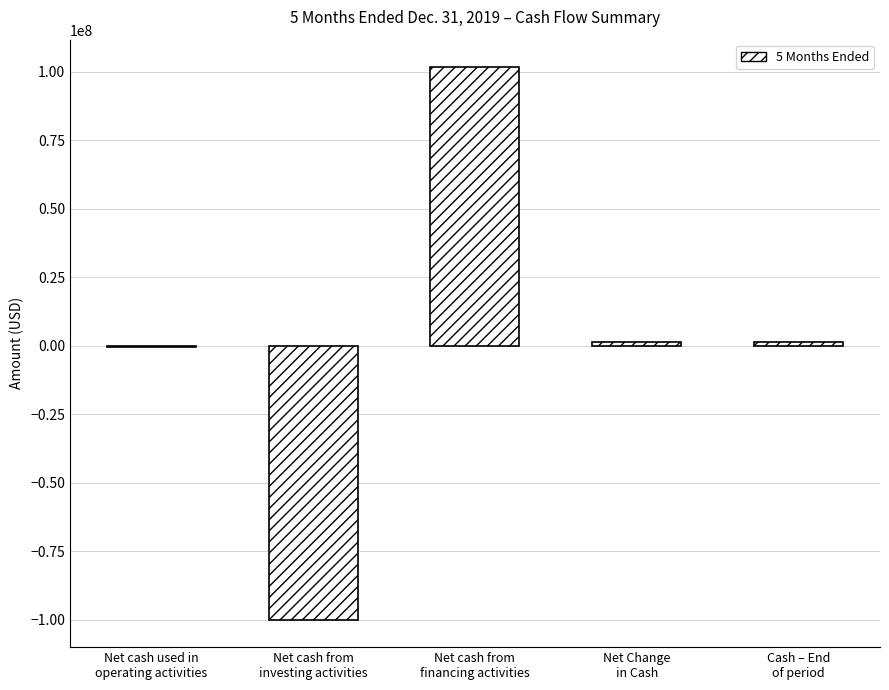

What is the maximum value shown in the chart?

101580228